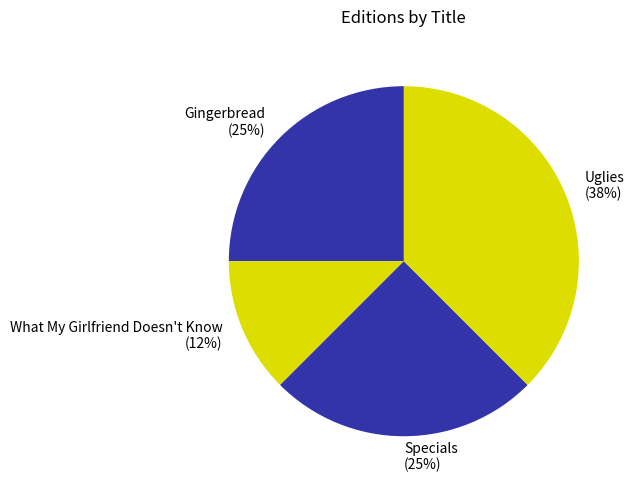

What percentage is the Gingerbread (25%) slice, to the nearest percent?

25%